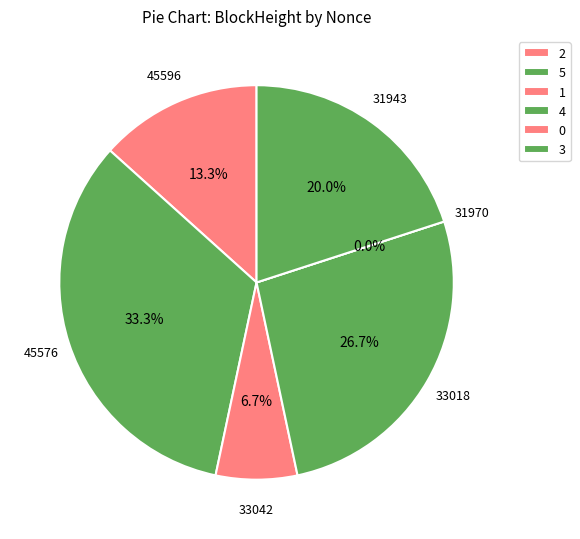

To the nearest percent, what percentage of the pie is 45596?

13%